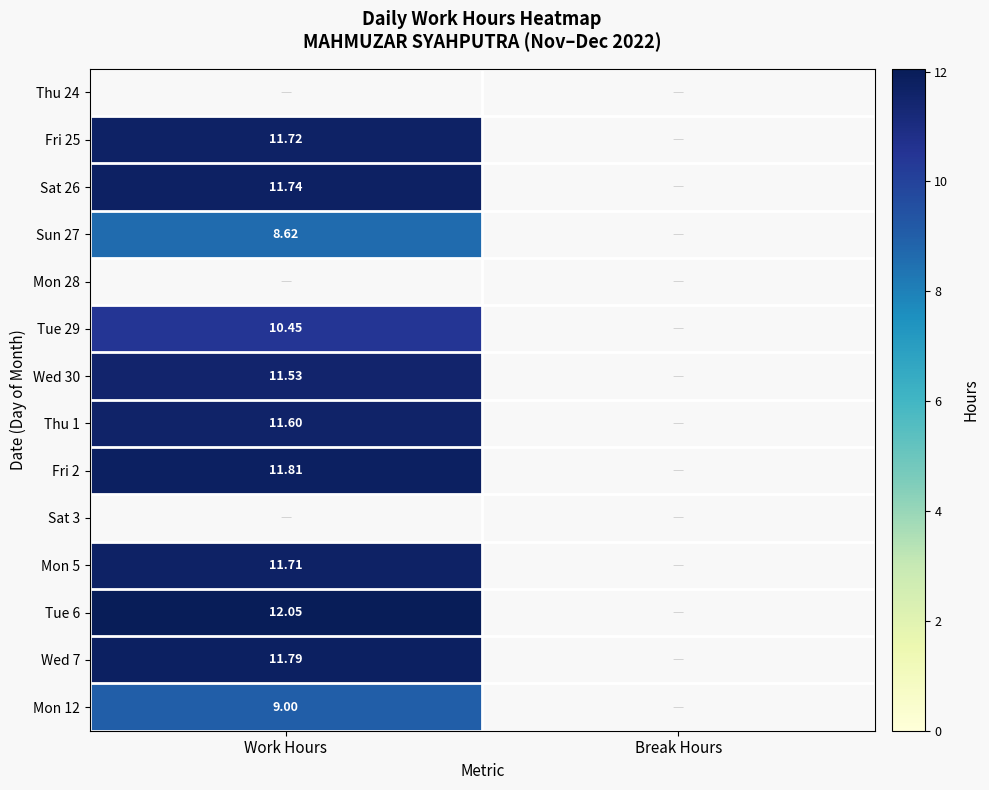

Is it true that Fri 25 equals 6.3 at Work Hours?

False